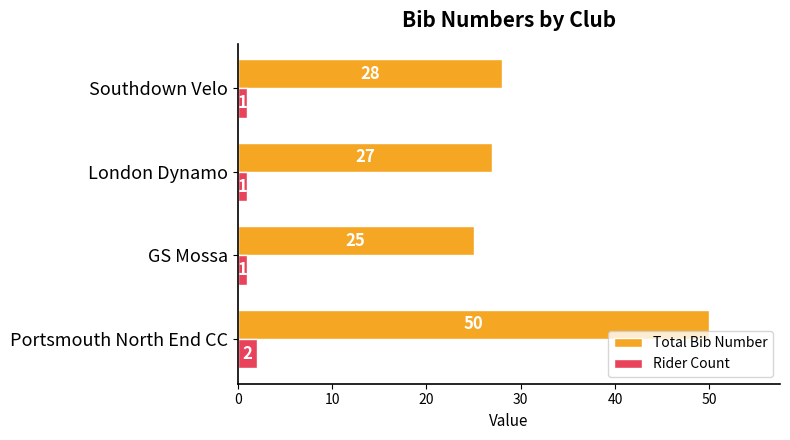

Which category has the lowest value in the Total Bib Number series?

GS Mossa